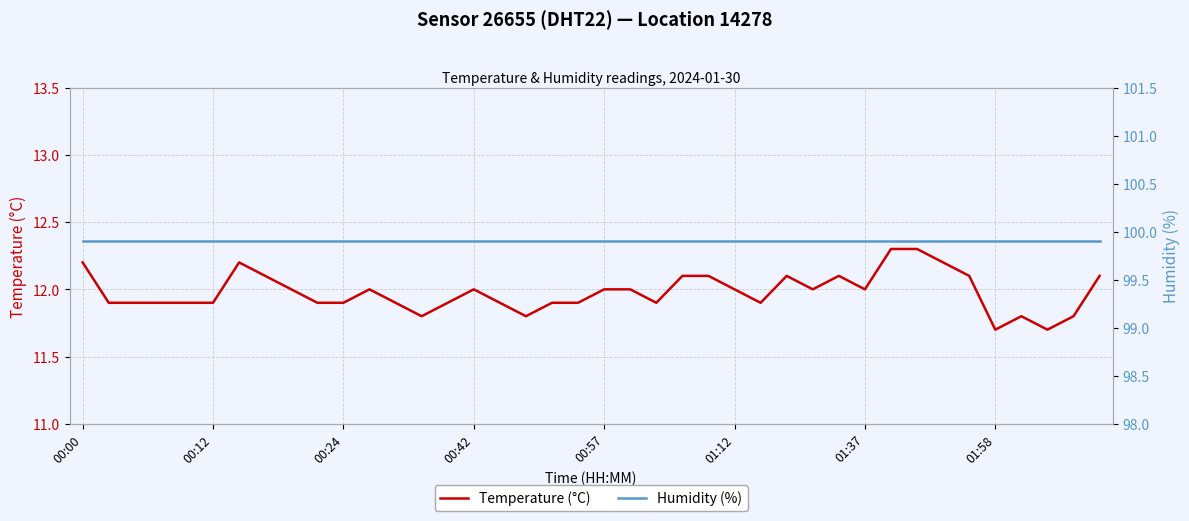

The value of Humidity (%) at 21 is 99.9. True or false?

True